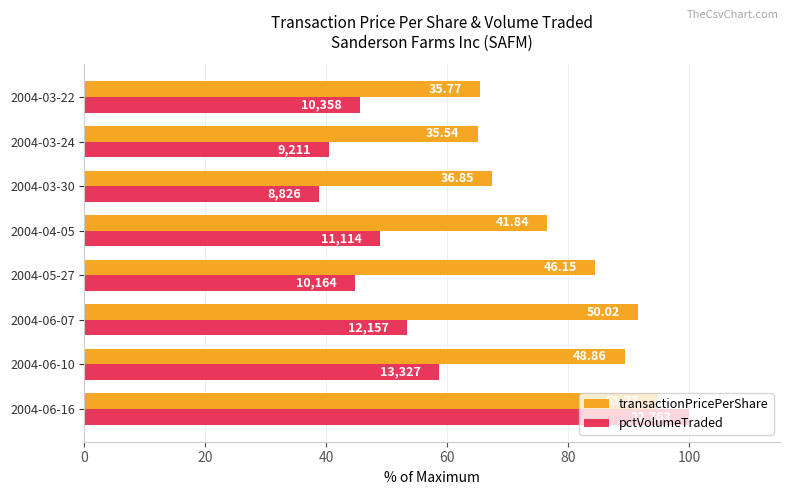

What are all the series names shown in the legend?

transactionPricePerShare, pctVolumeTraded